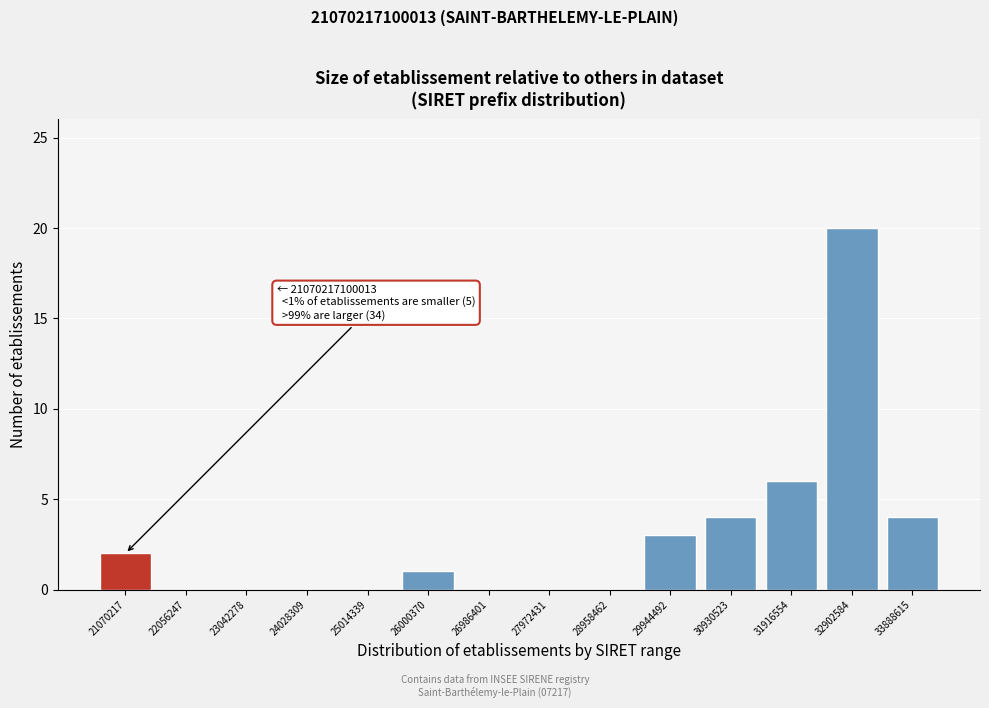

Reading right to left, transcribe all the data shown in this chart.

33888615=4	32902584=20	31916554=6	30930523=4	29944492=3	28958462=0	27972431=0	26986401=0	26000370=1	25014339=0	24028309=0	23042278=0	22056247=0	21070217=2